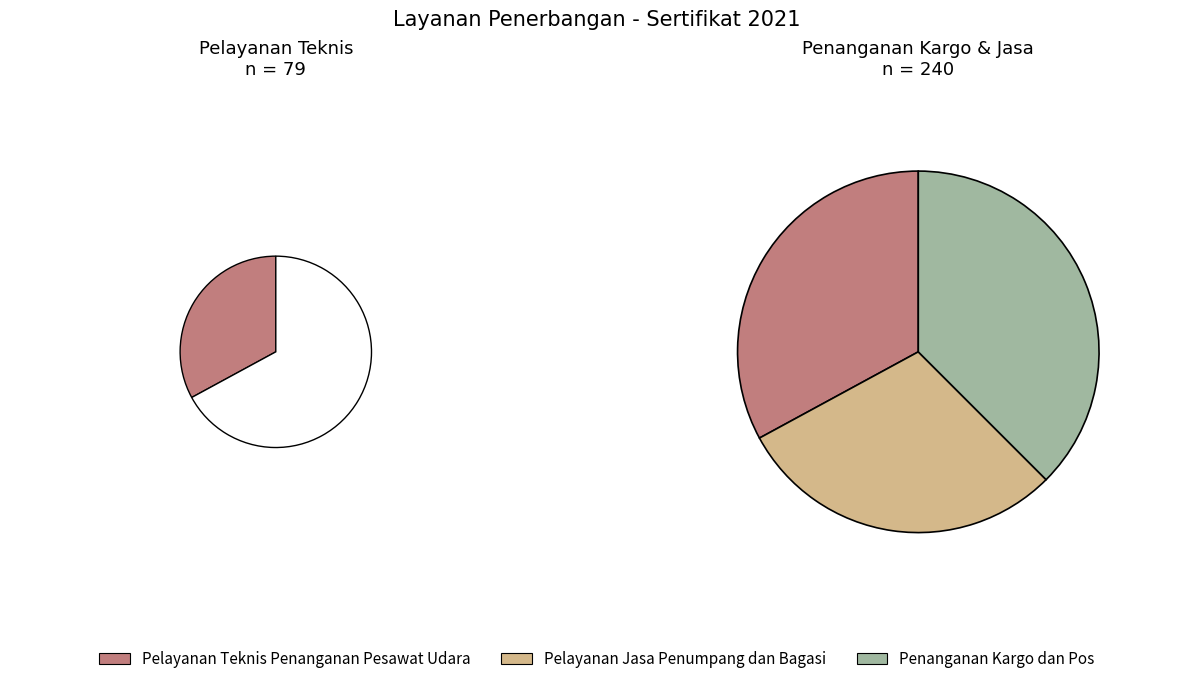

To the nearest percent, what percentage of the pie is Penanganan Kargo dan Pos?

38%